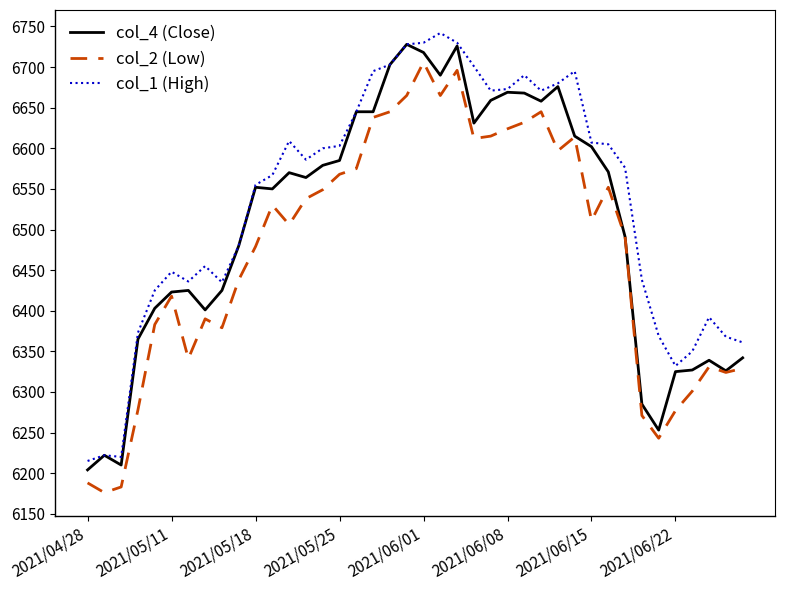

What is the difference between the maximum and minimum values in the col_1 (High) series?

527